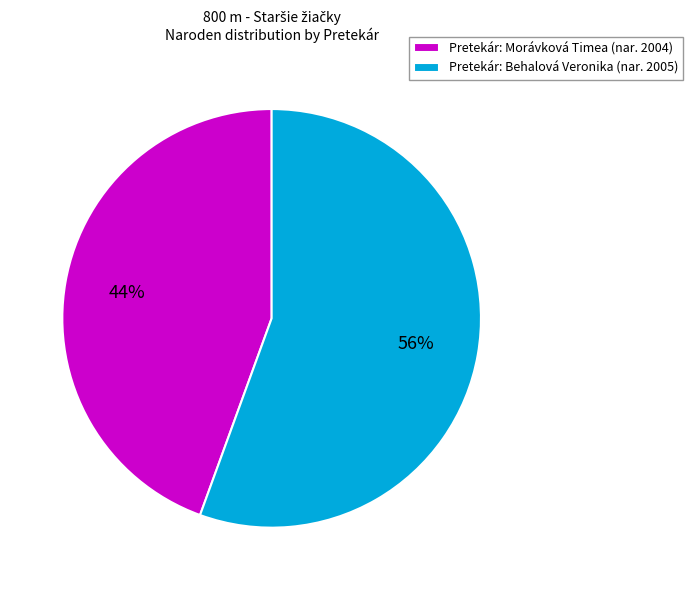

True or false: Pretekár: Morávková Timea (nar. 2004) accounts for 44% of the total.

True